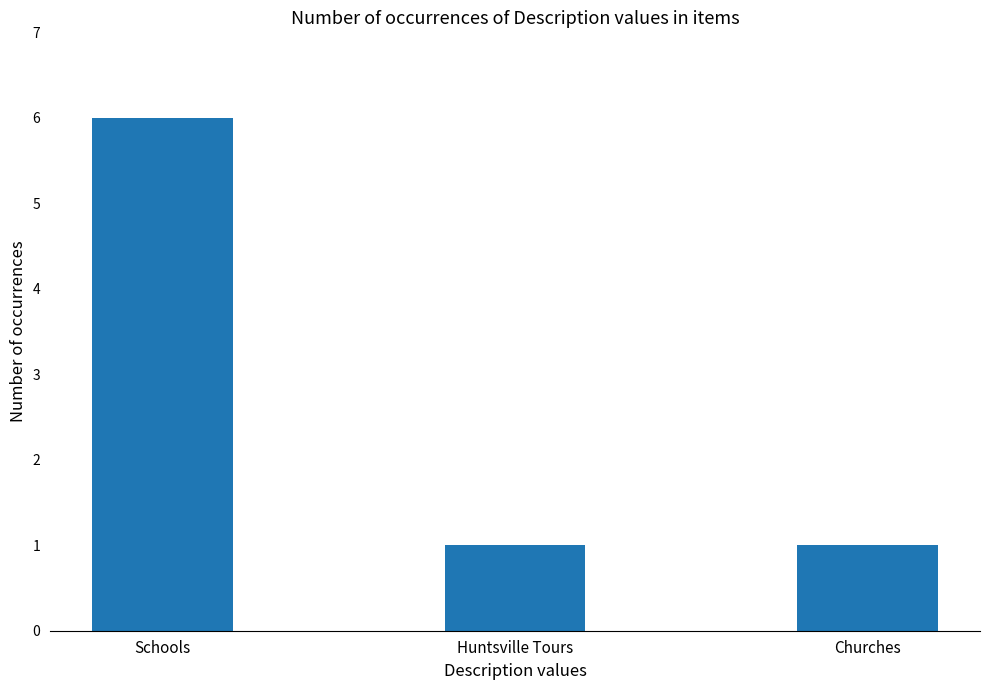

What is the average value?

3